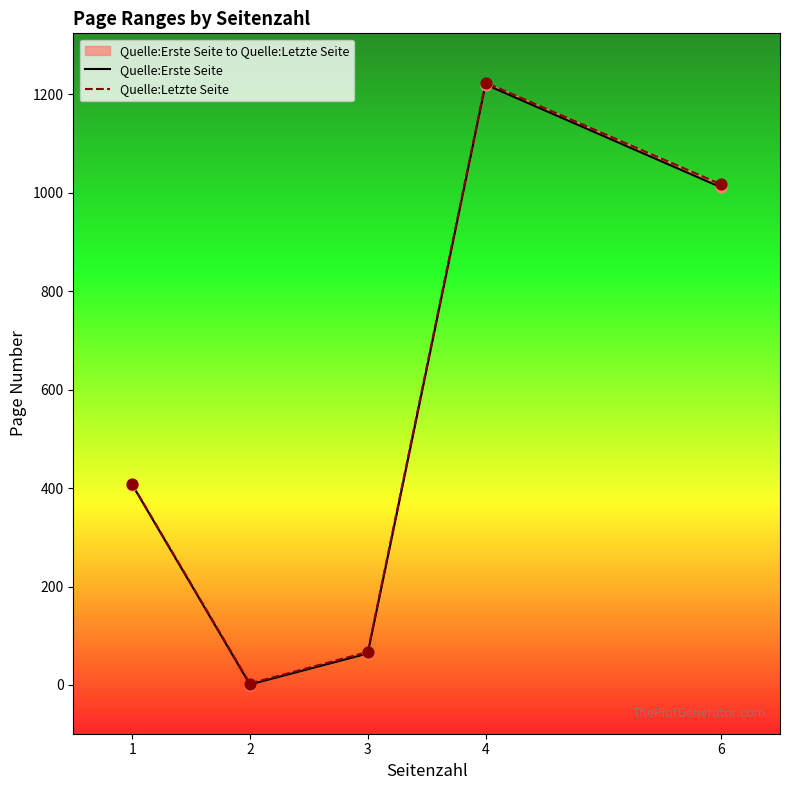

Which series has the largest total across all categories?

Quelle:Letzte Seite